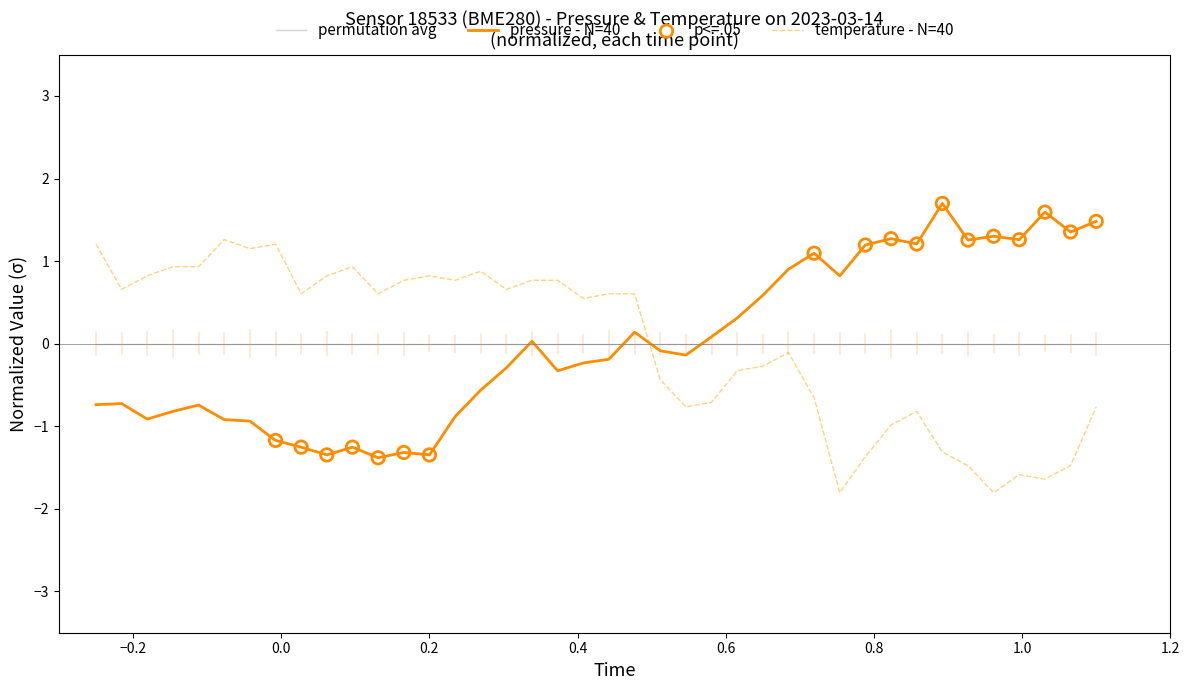

True or false: temperature - N=40 and permutation avg intersect in this chart.

True